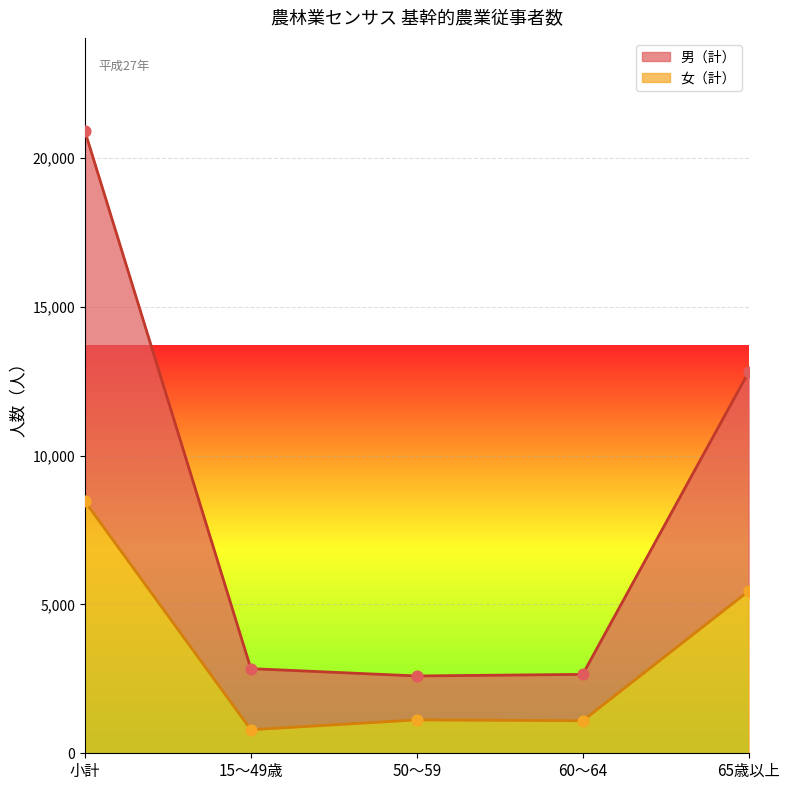

Is the value of 女（計） at 15～49歳 greater than the value of 男（計） at 65歳以上?

No